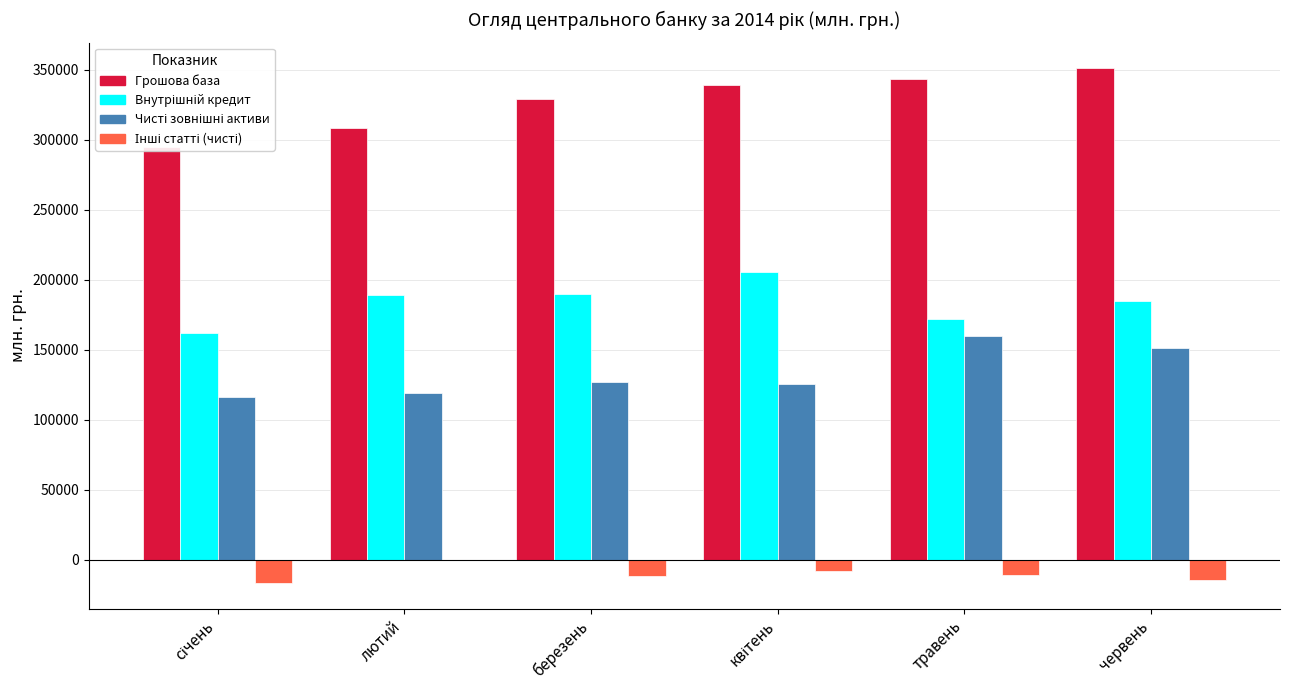

Reading right to left, list all the values displayed in this chart.

Грошова база: 350912.0	342973.1	338872.0	329061.5	308426.1	294458.0
Внутрішній кредит: 185007.4	172061.3	205708.8	190038.2	189051.8	161591.2
Чисті зовнішні активи: 151100.1	159754.1	125184.9	127265.6	119176.0	116420.1
Інші статті (чисті): -14804.5	-11157.6	-7978.3	-11757.6	-198.3	-16446.7